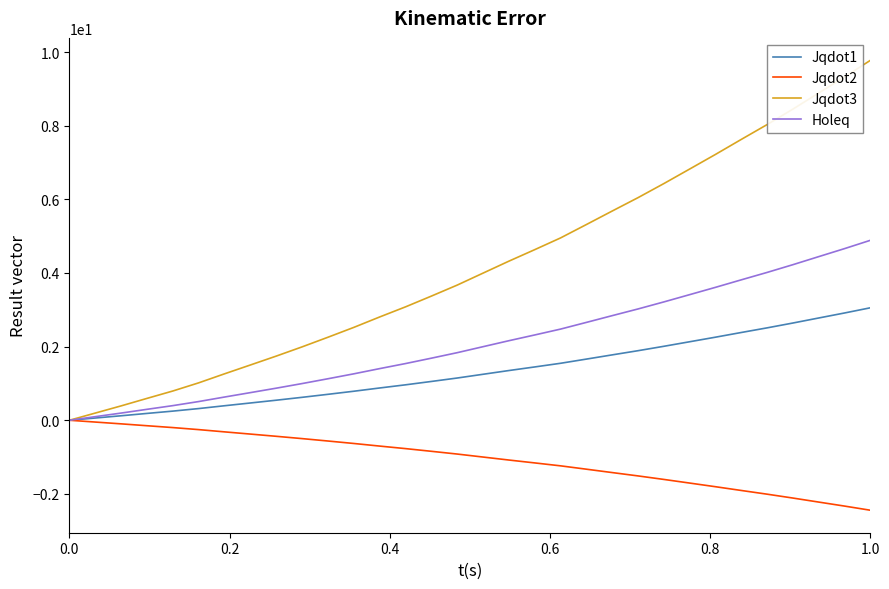

Which series has the largest range (max minus min)?

Jqdot3